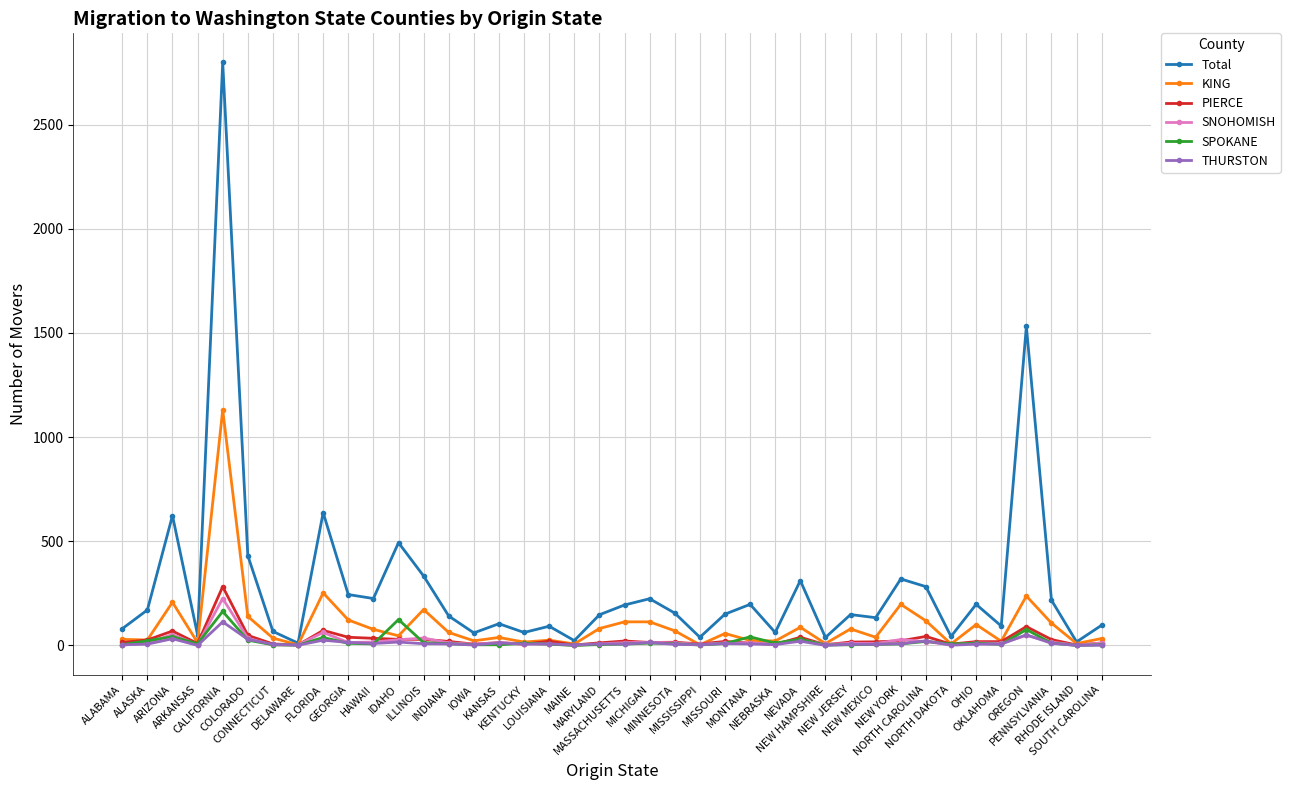

What are all the series names shown in the legend?

Total, KING, PIERCE, SNOHOMISH, SPOKANE, THURSTON